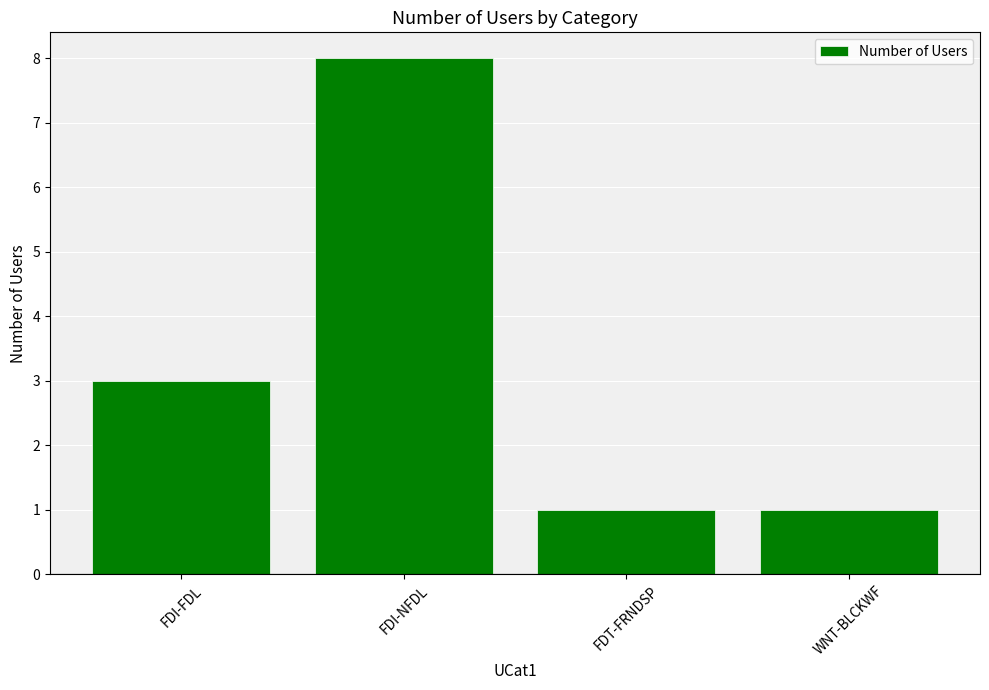

The value at WNT-BLCKWF is 0. True or false?

False